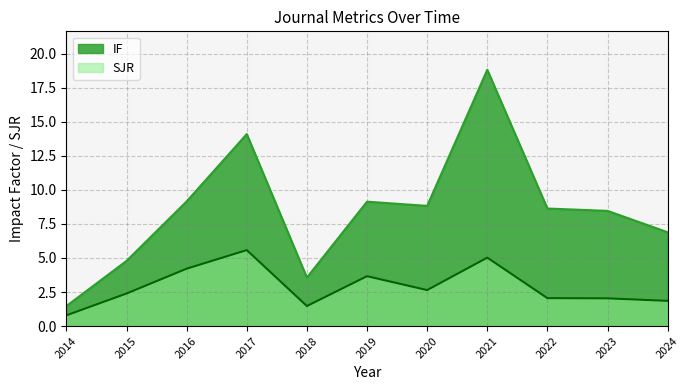

How many interior local valleys does the IF series have?

2